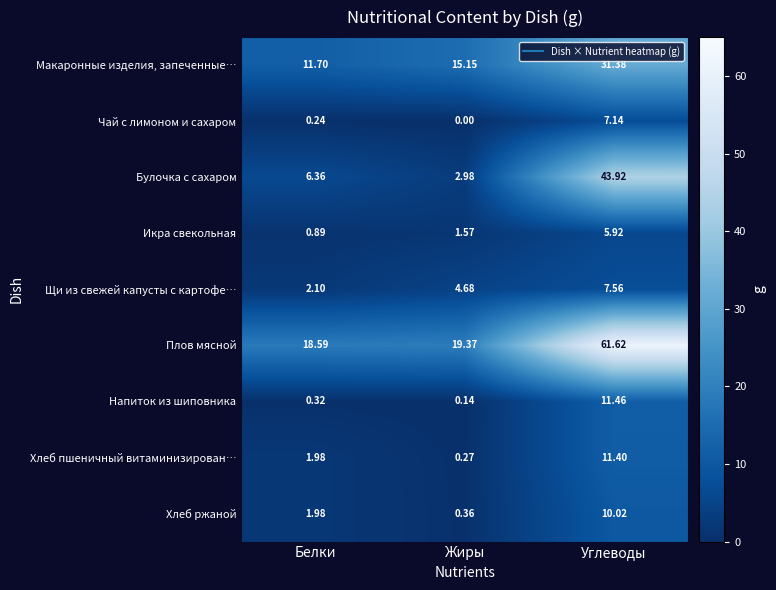

At which category is the sum across all series the highest?

Углеводы